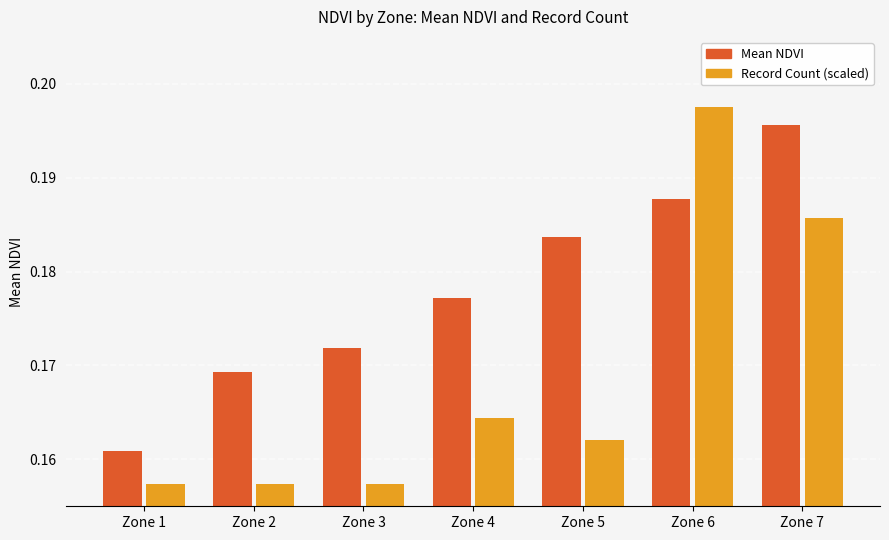

Count the Mean NDVI values in the range 0 to 1.

7